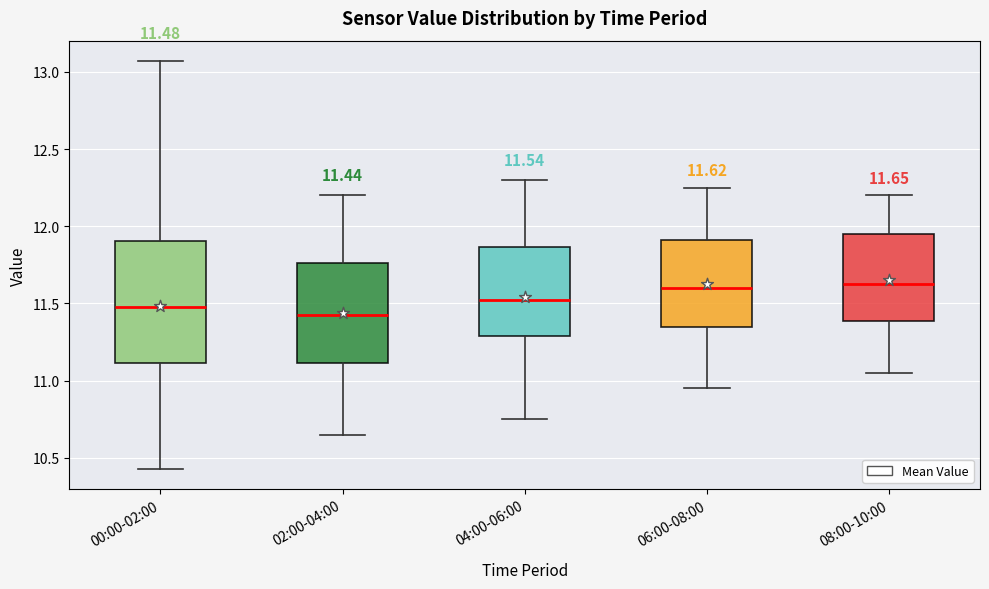

Comparing the boxes themselves (not the whiskers), which one is the tallest?

00:00-02:00